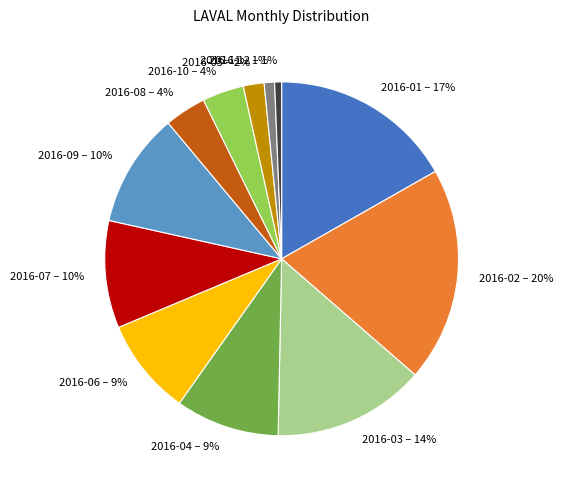

Which has a higher value, 2016-05 or 2016-10?

2016-10